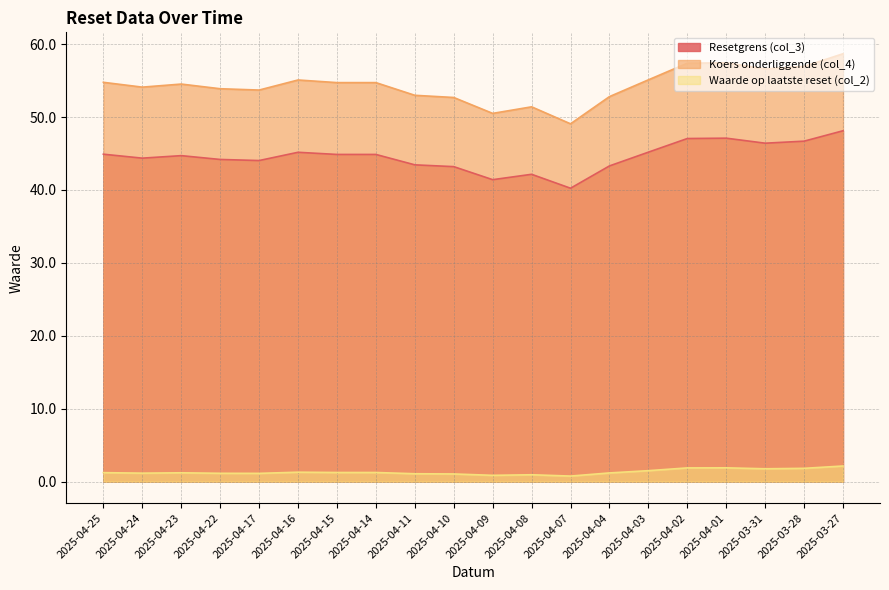

At which label is Resetgrens (col_3) closest to 44?

2025-04-17